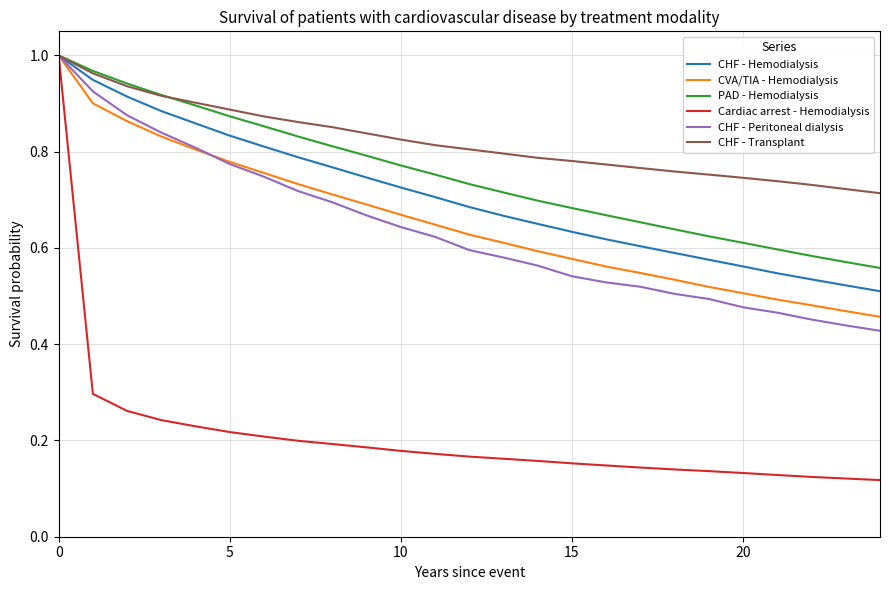

Which series has the widest spread of values?

Cardiac arrest - Hemodialysis